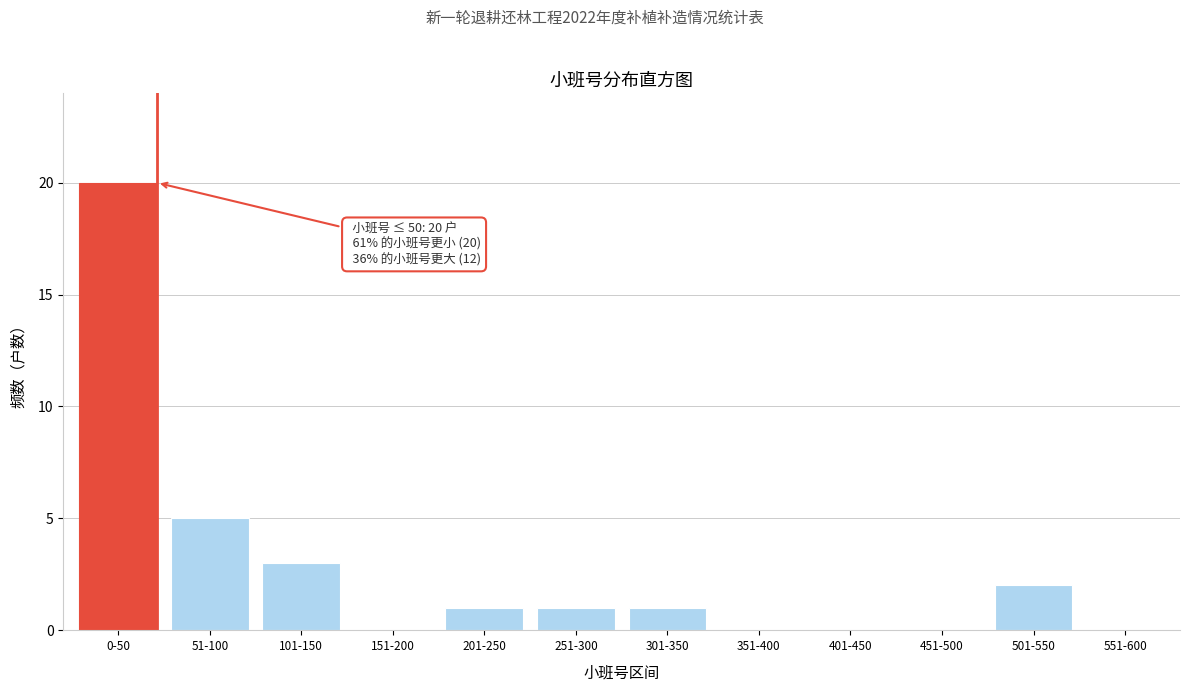

Reading left to right, list all the values displayed in this chart.

0-50=20	51-100=5	101-150=3	151-200=0	201-250=1	251-300=1	301-350=1	351-400=0	401-450=0	451-500=0	501-550=2	551-600=0